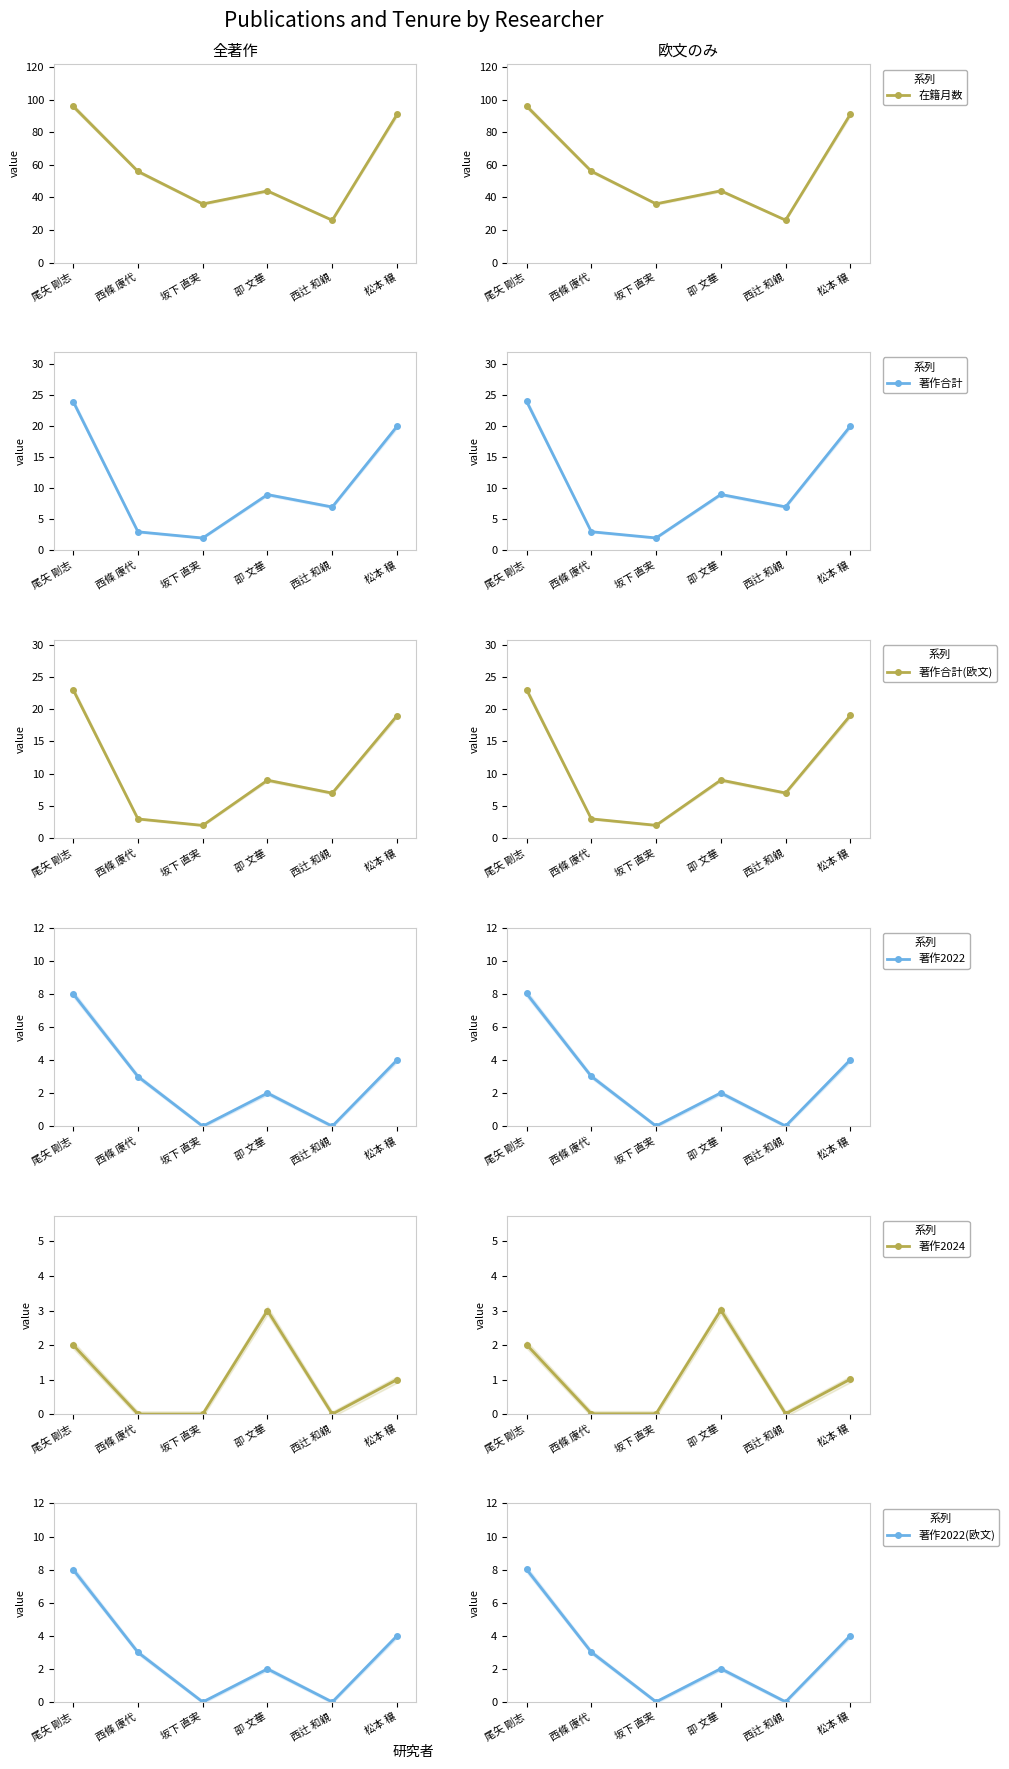

What is the total value across all series at 松本 穣?

139.3